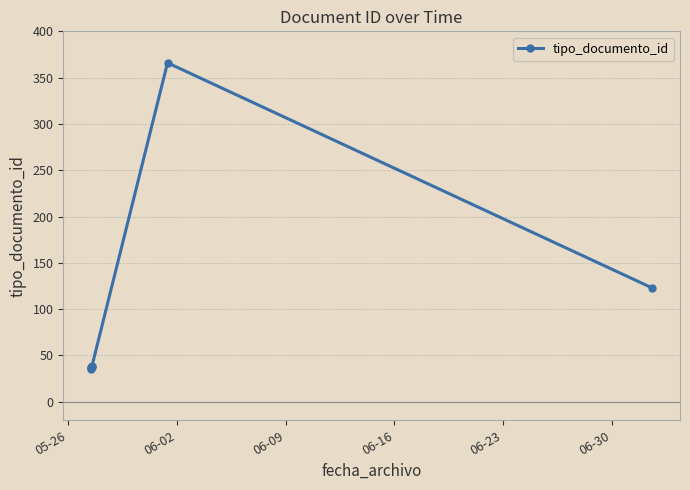

Is it true that the value at 06-09 is 64?

False